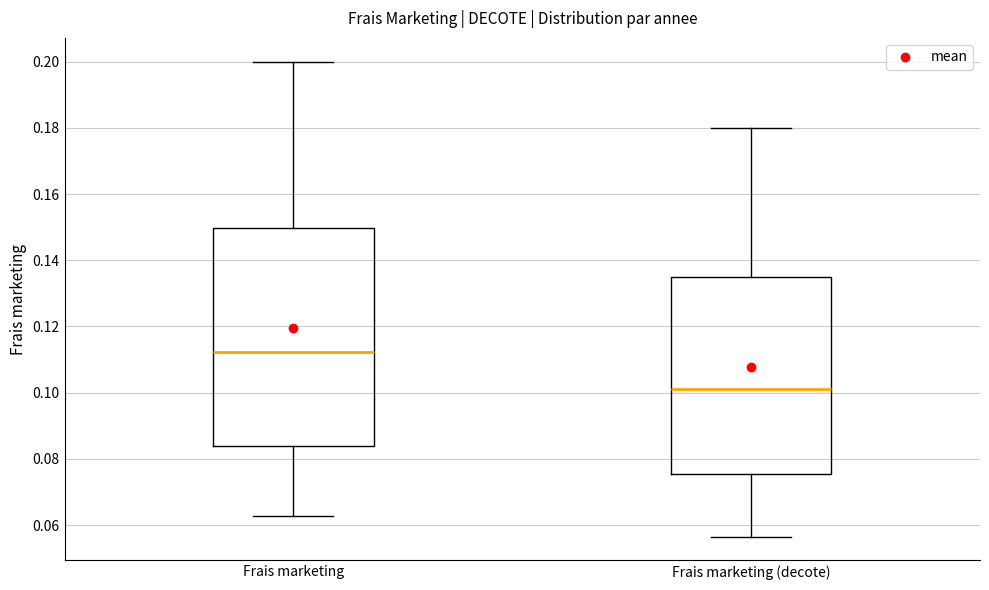

Comparing the boxes themselves (not the whiskers), which one is the tallest?

Frais marketing